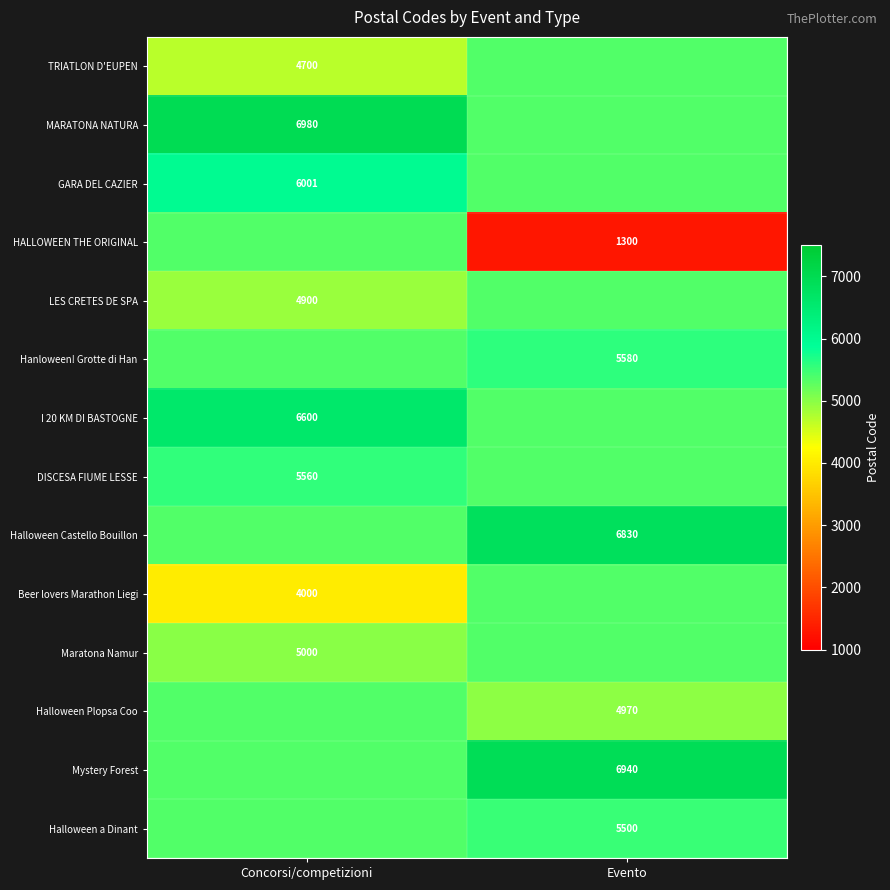

Is it true that Beer lovers Marathon Liegi equals 5347.2 at Evento?

True